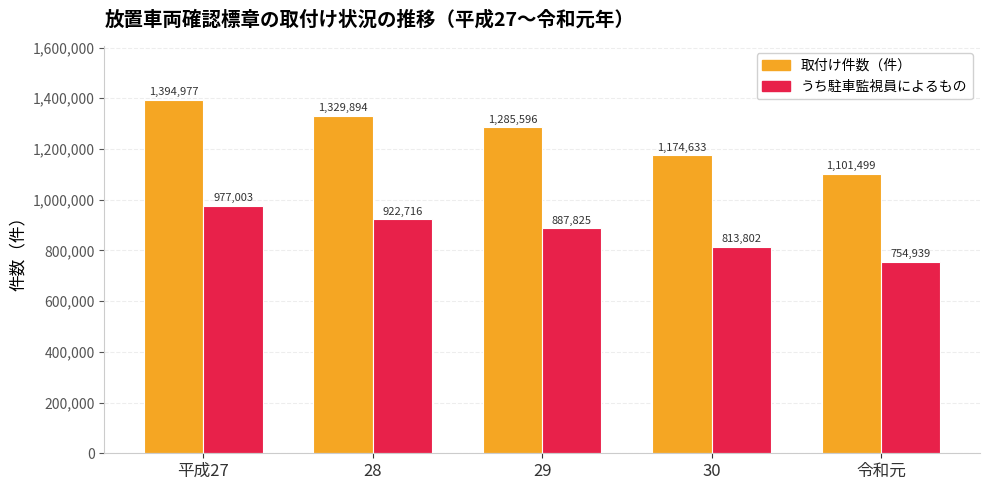

Which series has the largest total across all categories?

取付け件数（件）